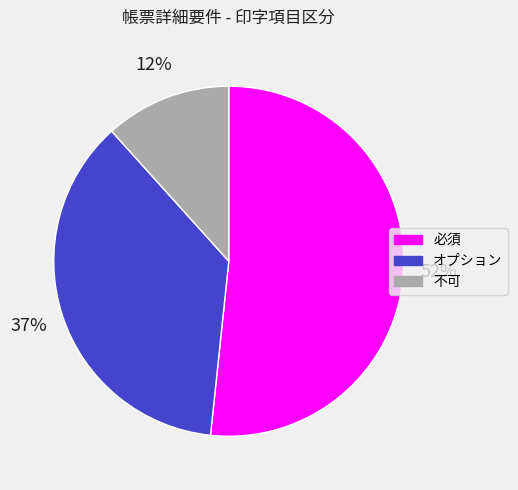

True or false: 必須 accounts for 52% of the total.

True